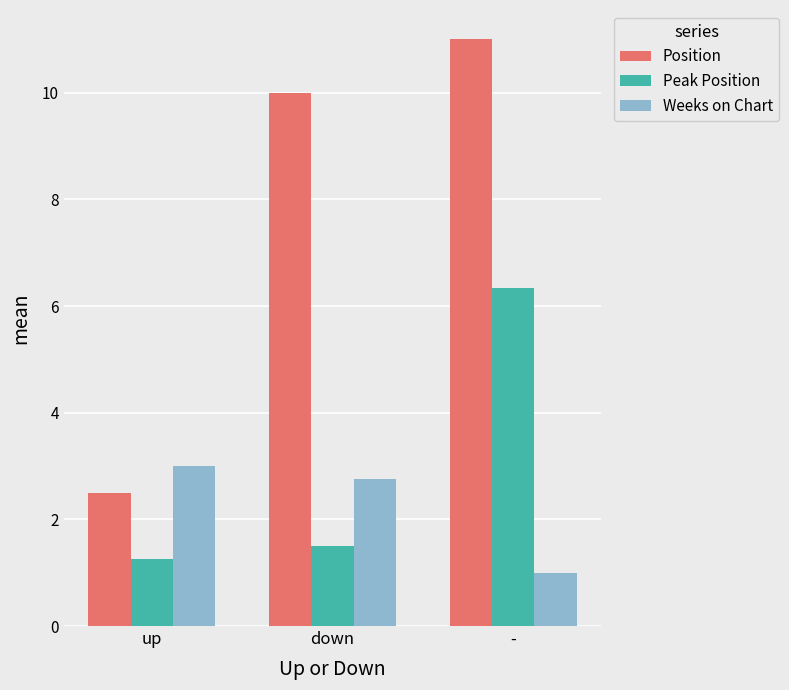

At which category is the sum across all series the highest?

-